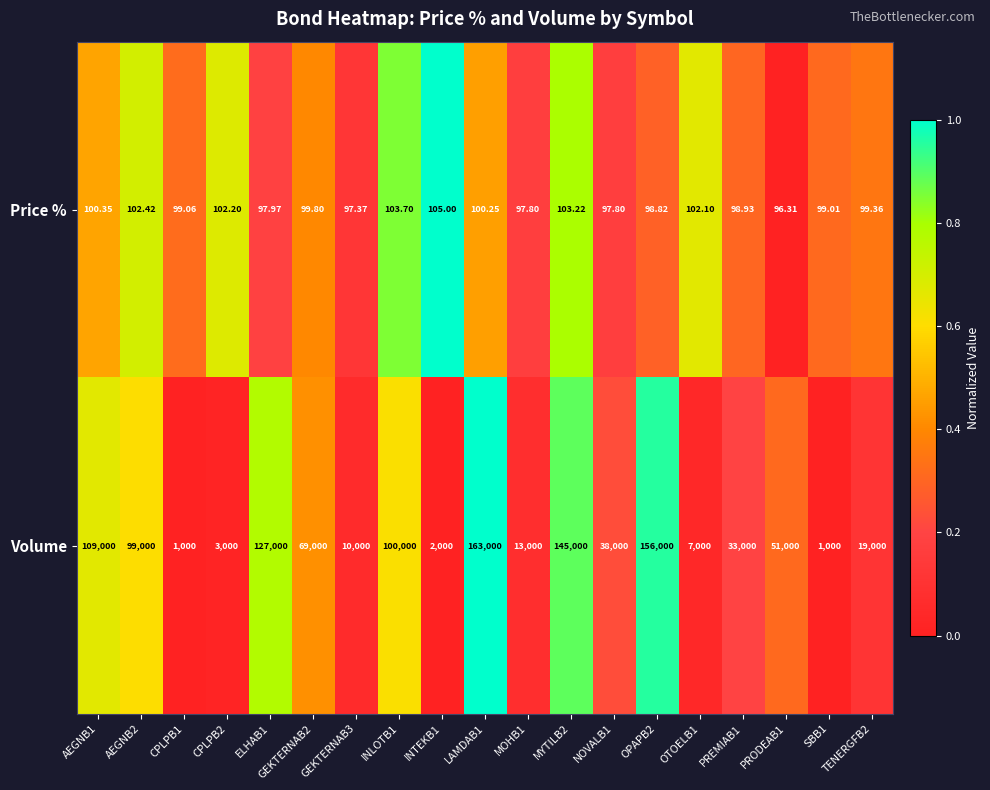

List the series in order of their peak value, lowest first.

Price %, Volume